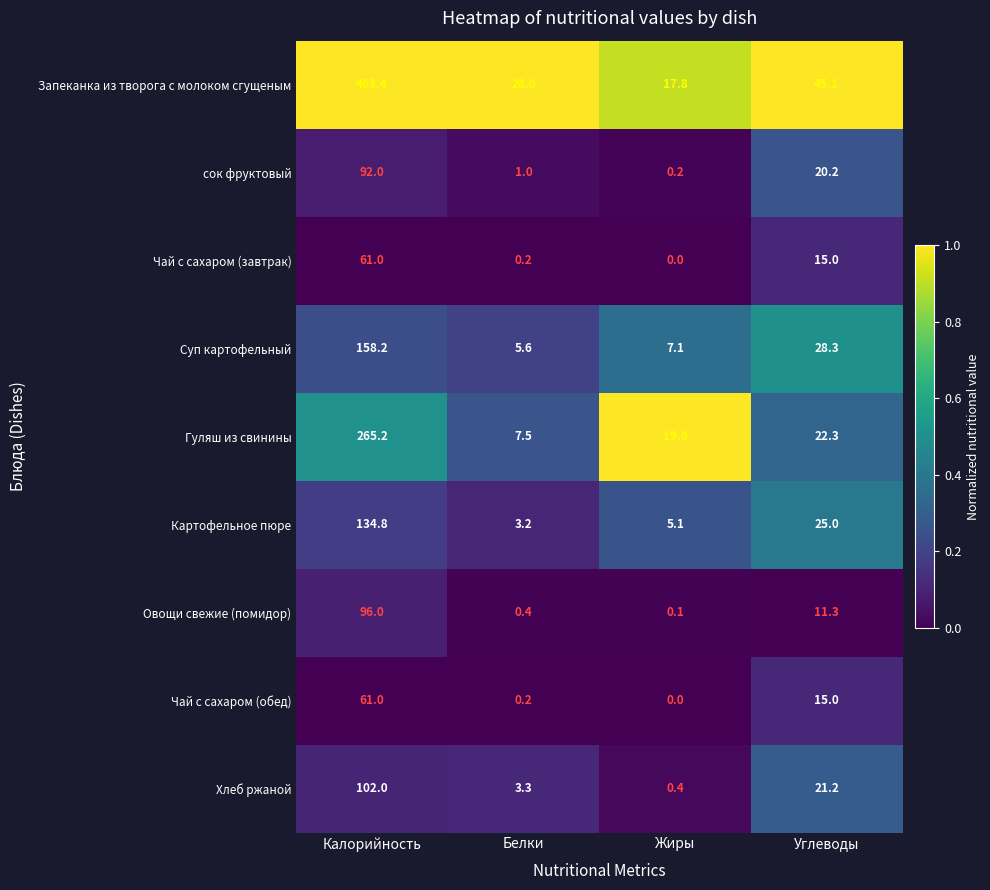

True or false: Запеканка из творога с молоком сгущеным has a value of 29.8 at Жиры.

False